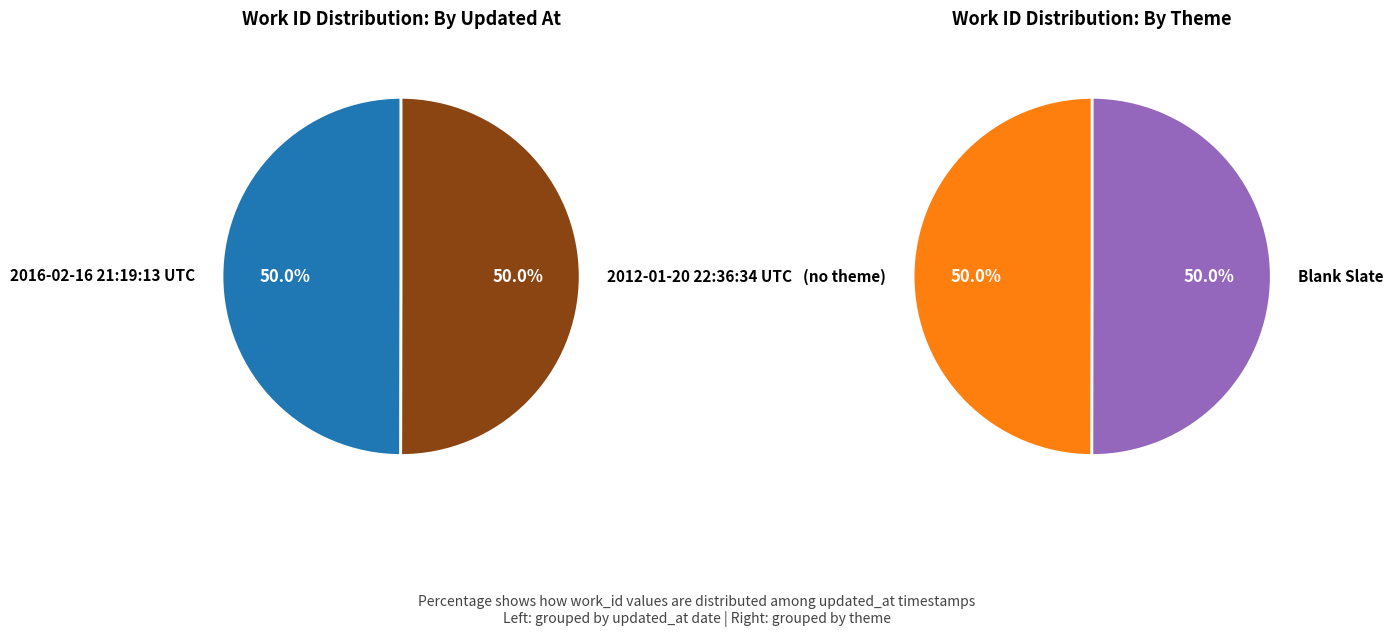

Which slice is the largest?

2012-01-20 22:36:34 UTC